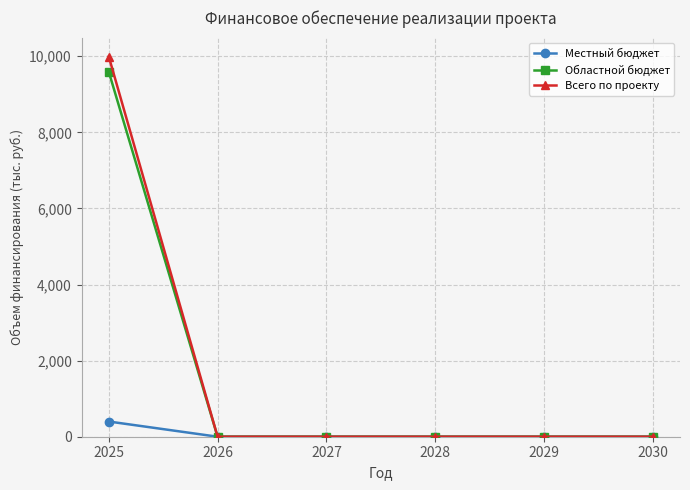

Reading left to right, list all the values displayed in this chart.

Местный бюджет: 2025=399.6	2026=0.0	2027=0.0	2028=0.0	2029=0.0	2030=0.0
Областной бюджет: 2025=9591.4	2026=0.0	2027=0.0	2028=0.0	2029=0.0	2030=0.0
Всего по проекту: 2025=9991.0	2026=0.0	2027=0.0	2028=0.0	2029=0.0	2030=0.0